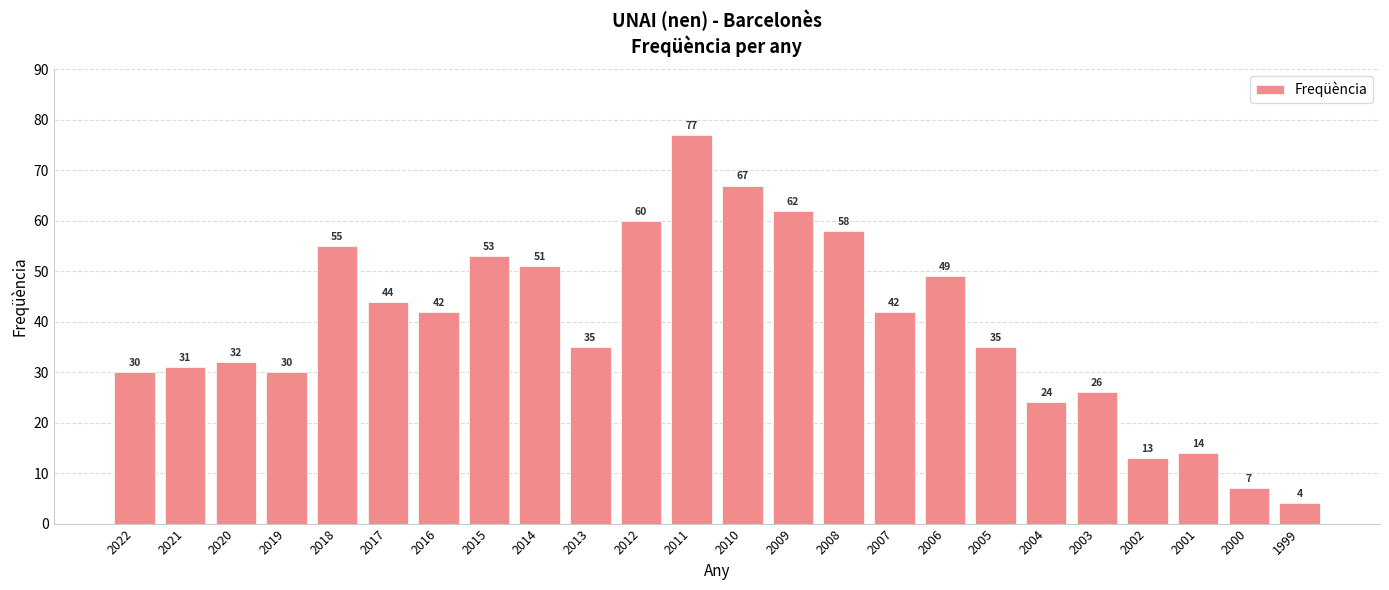

What is the sum of the values at 2005 and 2002?

48